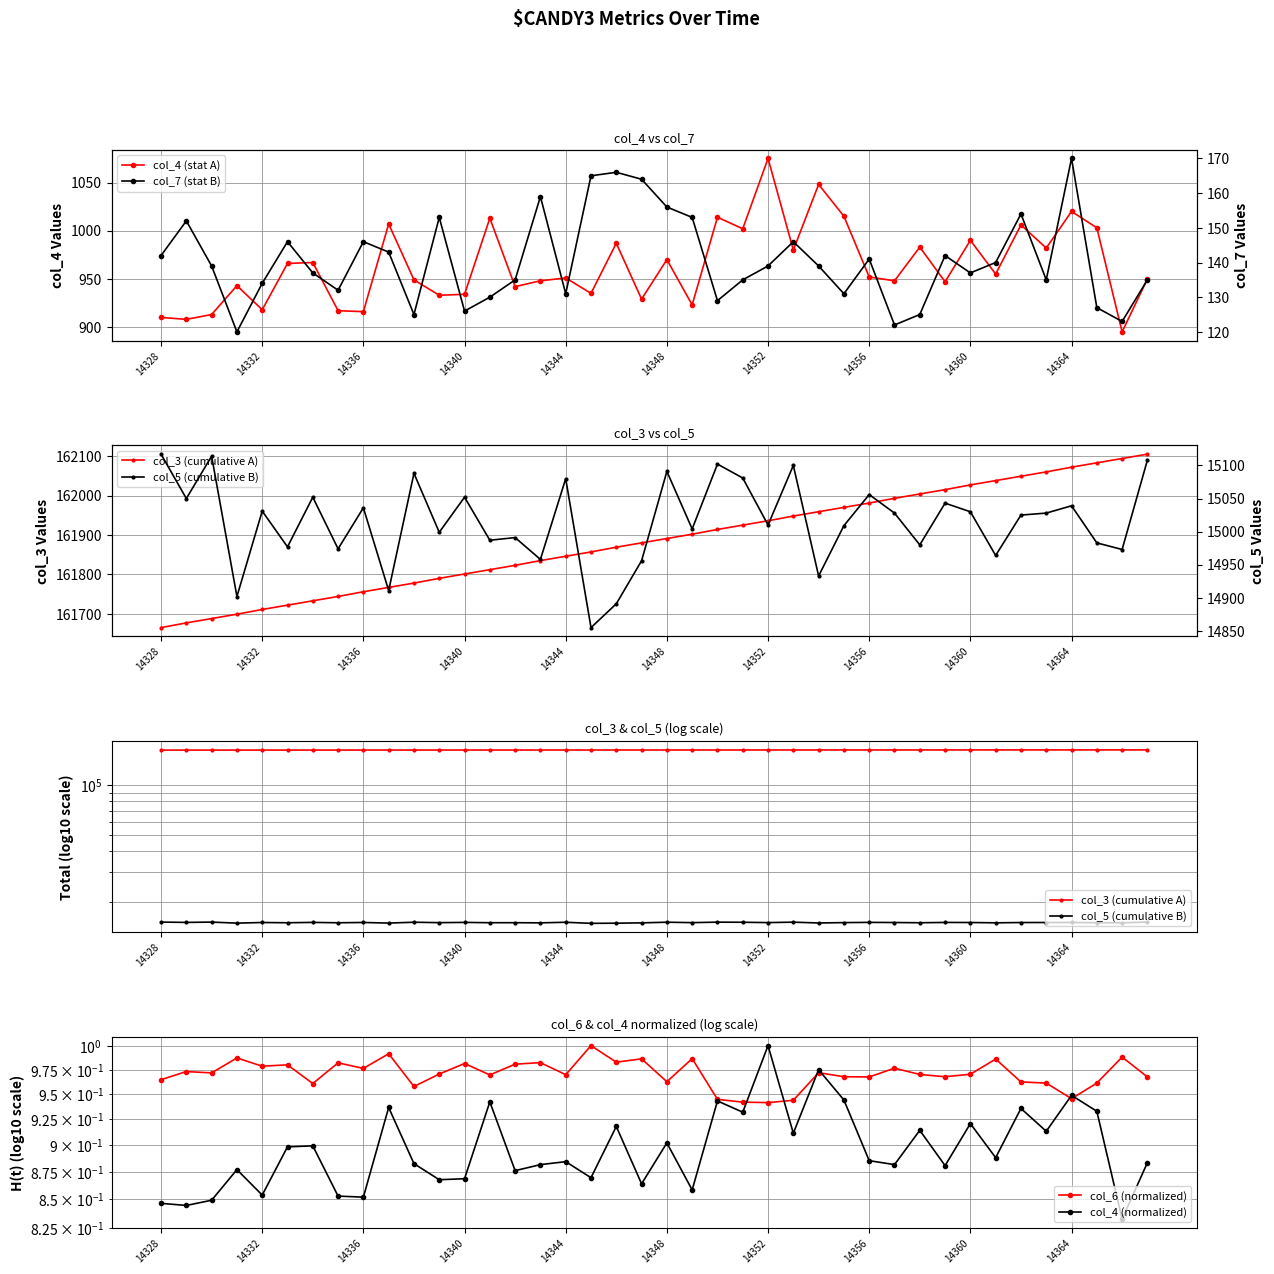

How many values in the col_7 (stat B) series exceed 139?

18